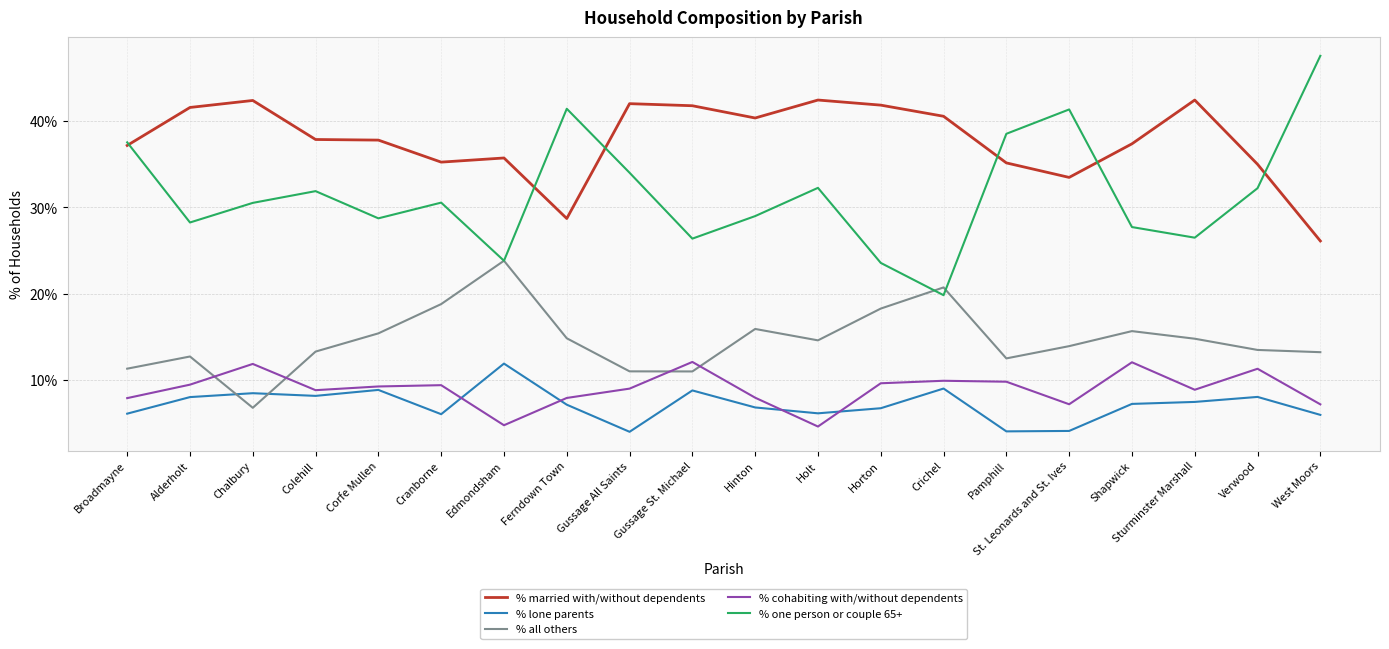

What is the maximum value for % lone parents?

11.9